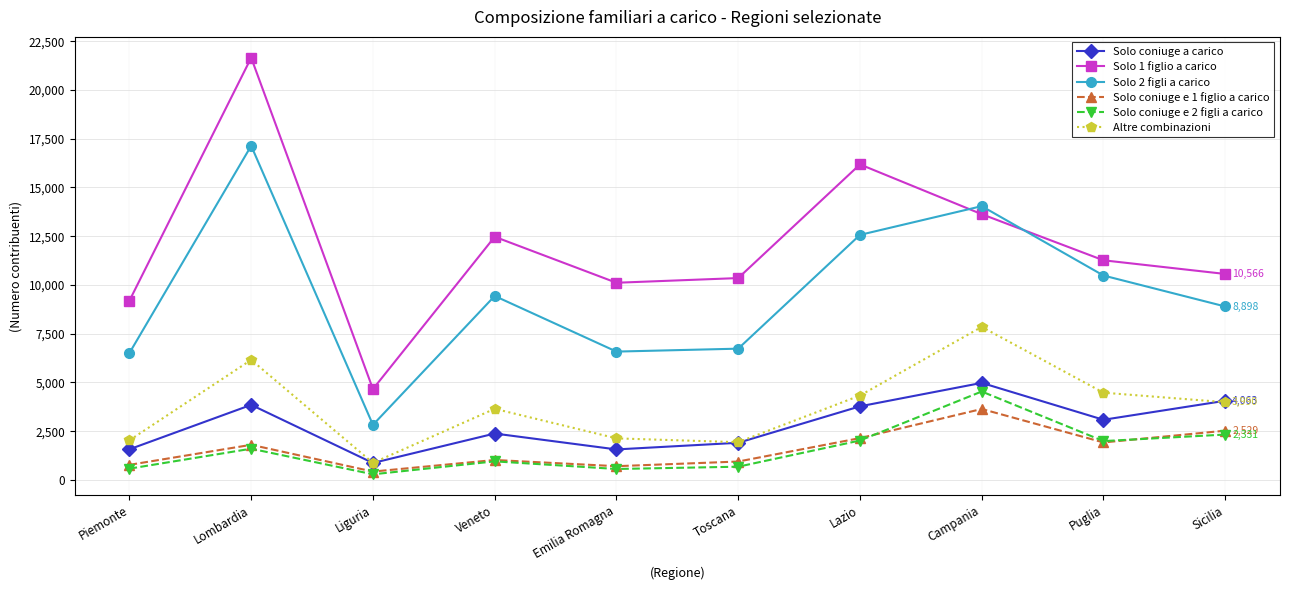

What is the difference between the second highest and minimum values in the Solo 1 figlio a carico series?

11522